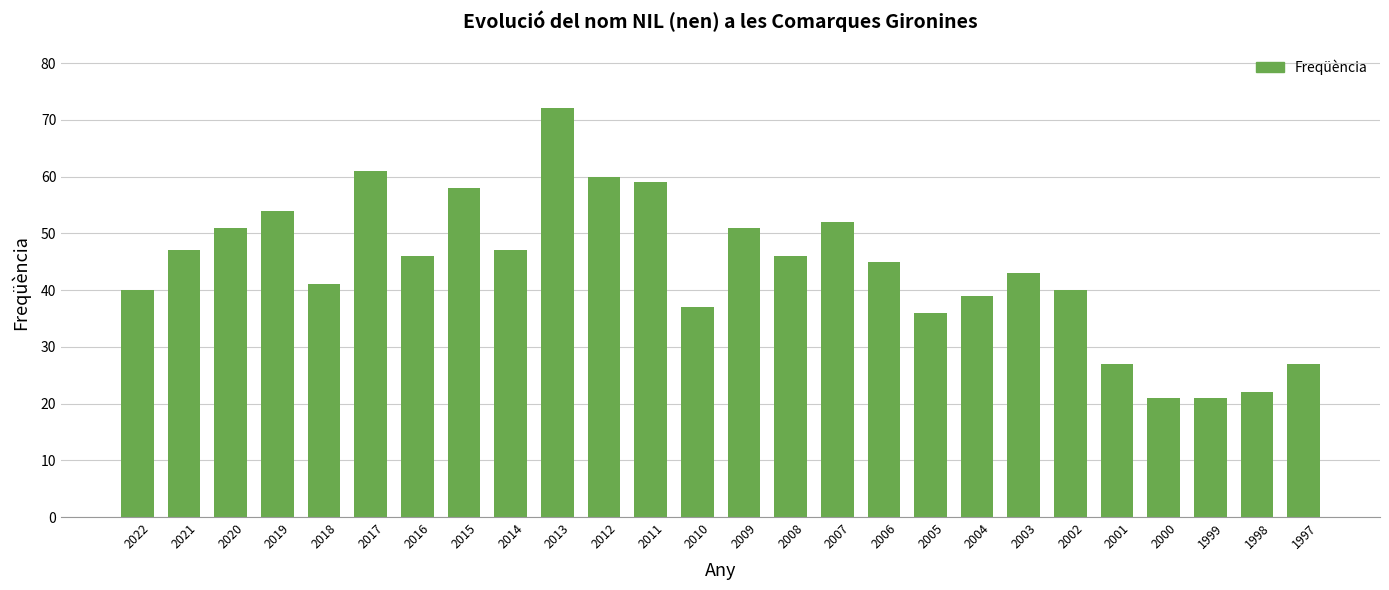

What is the value of the 12th bar from the left?

59